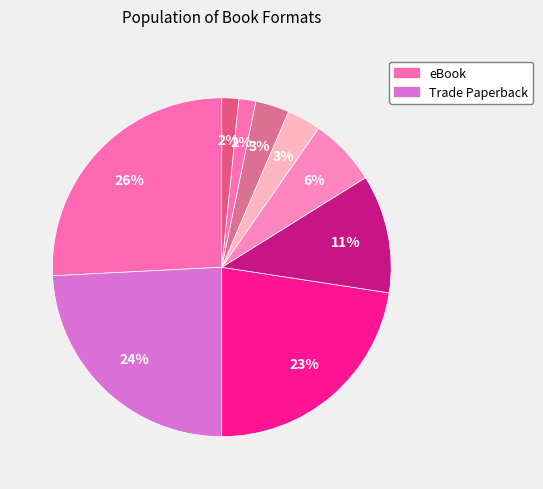

How many slices are in this pie chart?

9